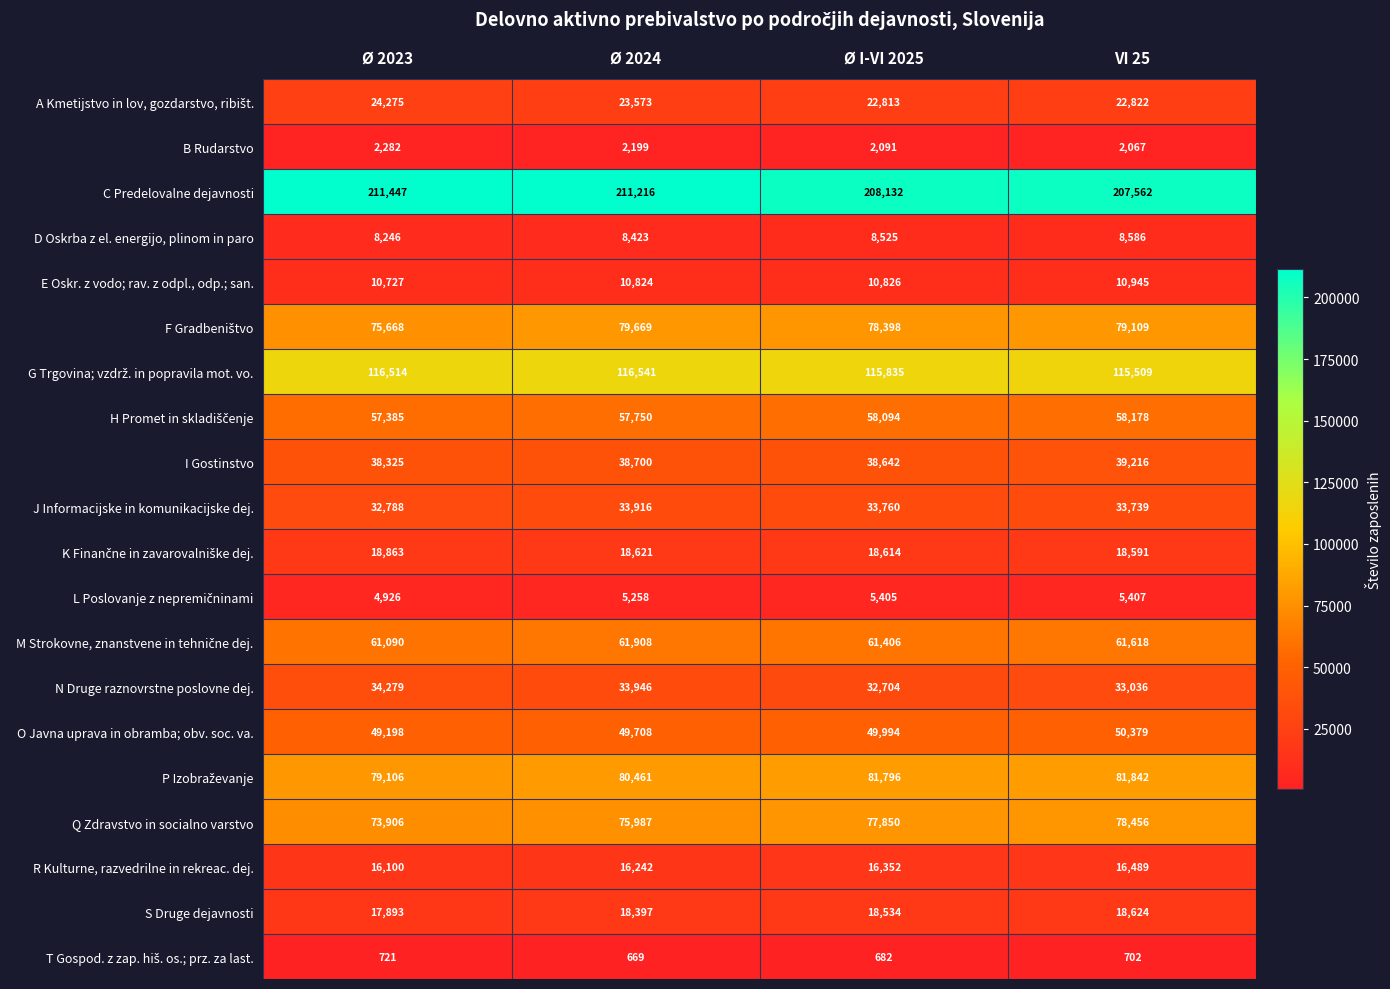

Where does the J Informacijske in komunikacijske dej. series first go above 33760?

Ø 2024